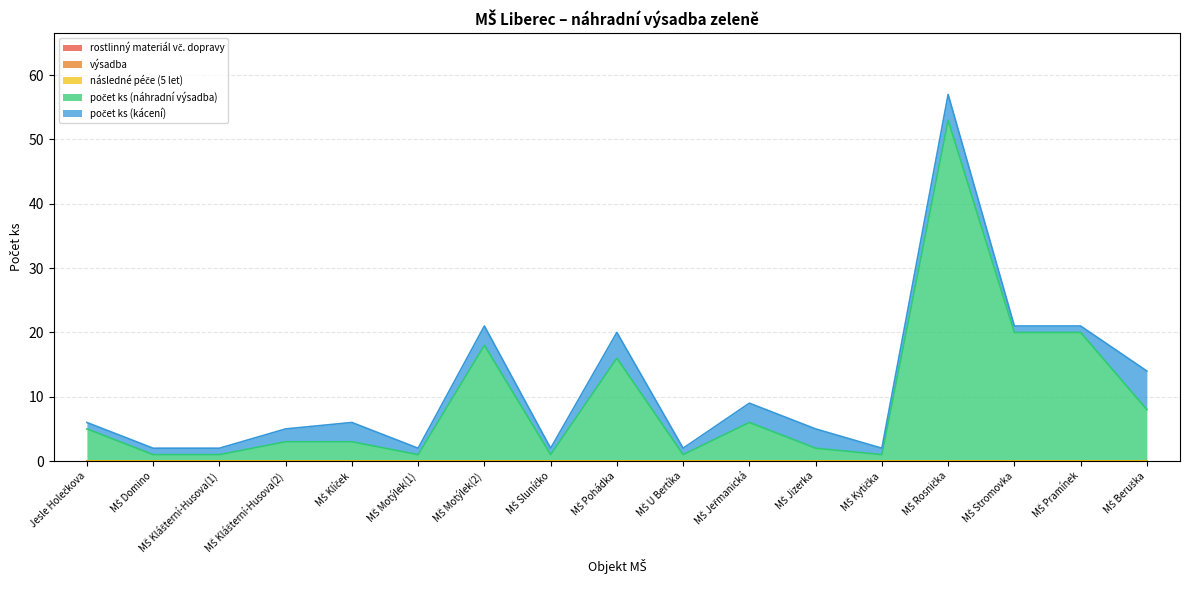

Where is the first local maximum for počet ks (náhradní výsadba)?

MŠ Motýlek(2)